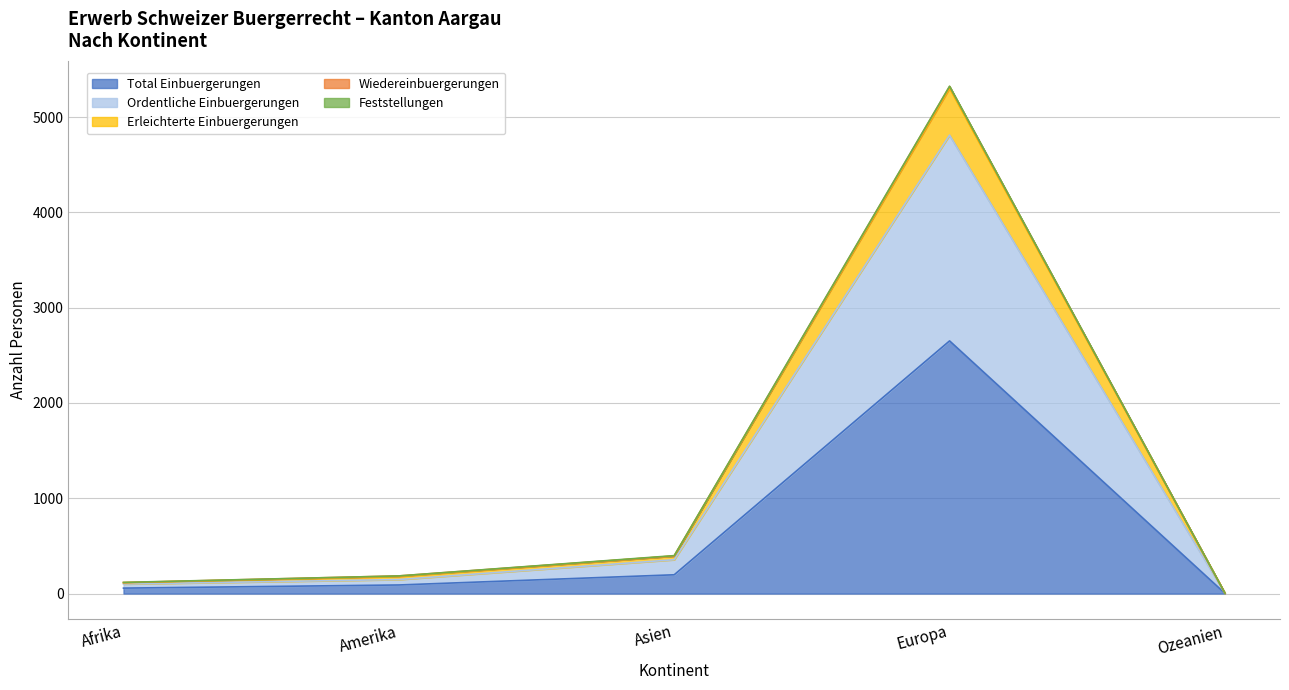

At which label does Total Einbuergerungen reach its peak?

Europa